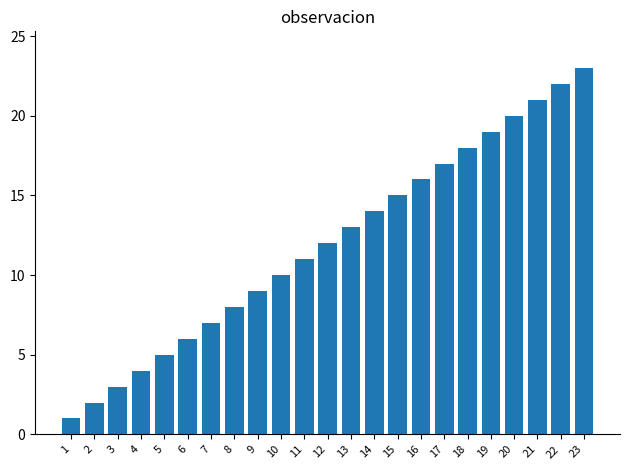

How many bars are there in total?

23